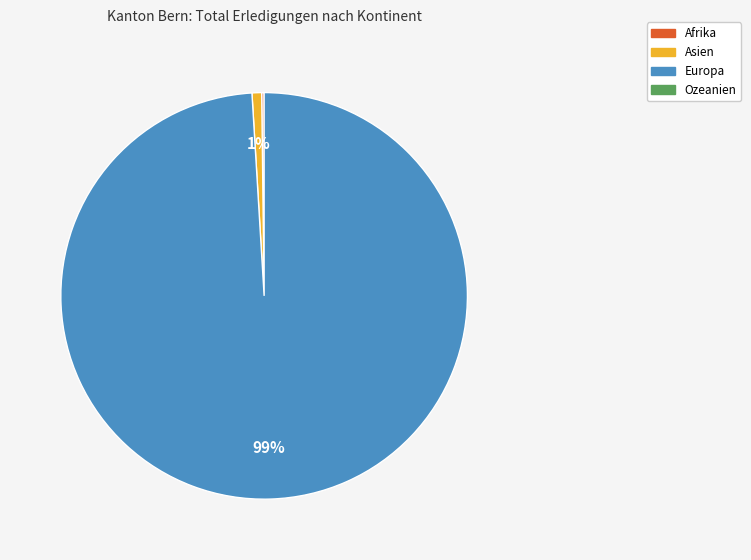

To the nearest percent, what is the difference between the largest and smallest slice percentages?

99%